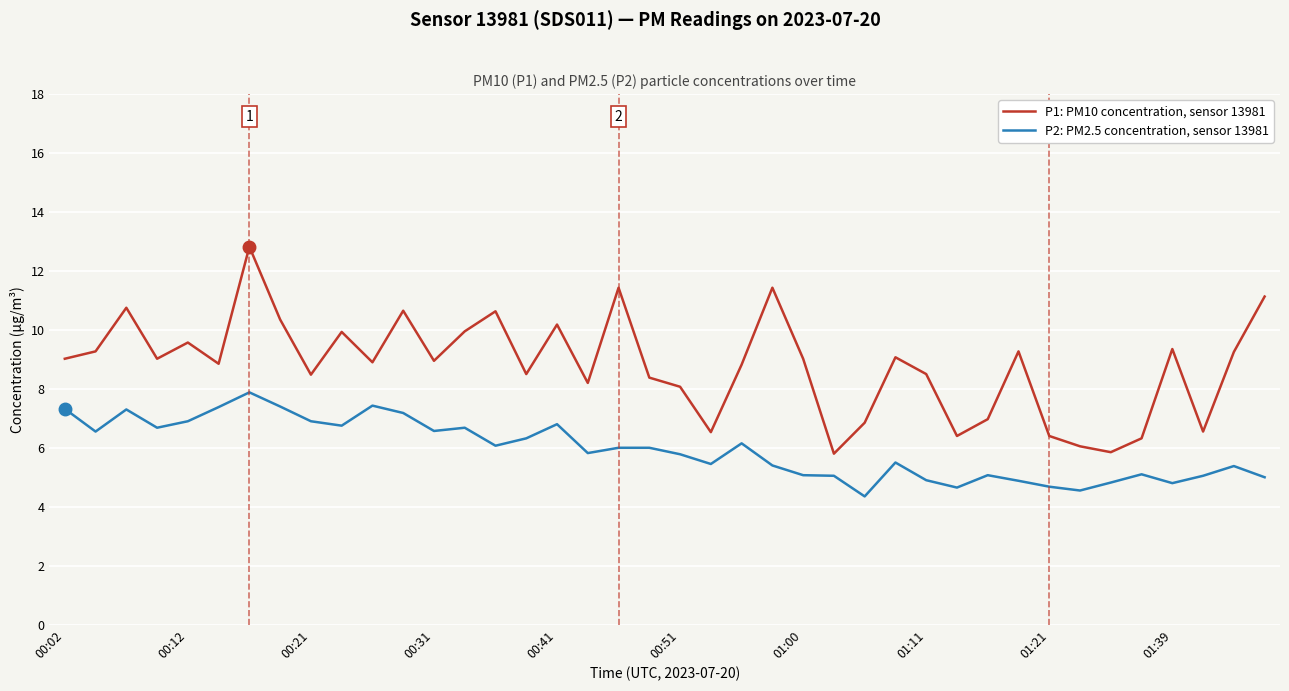

What is the difference between the maximum and minimum values in the P1: PM10 concentration, sensor 13981 series?

7.0